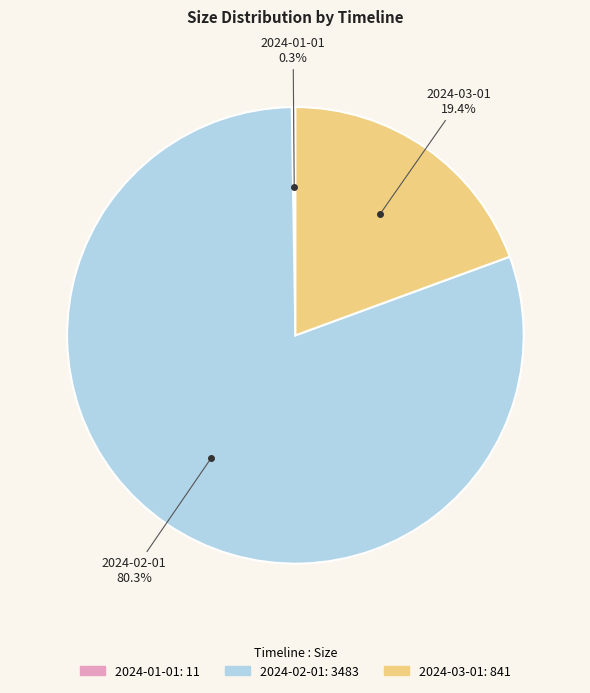

Which slice is the largest?

2024-02-01